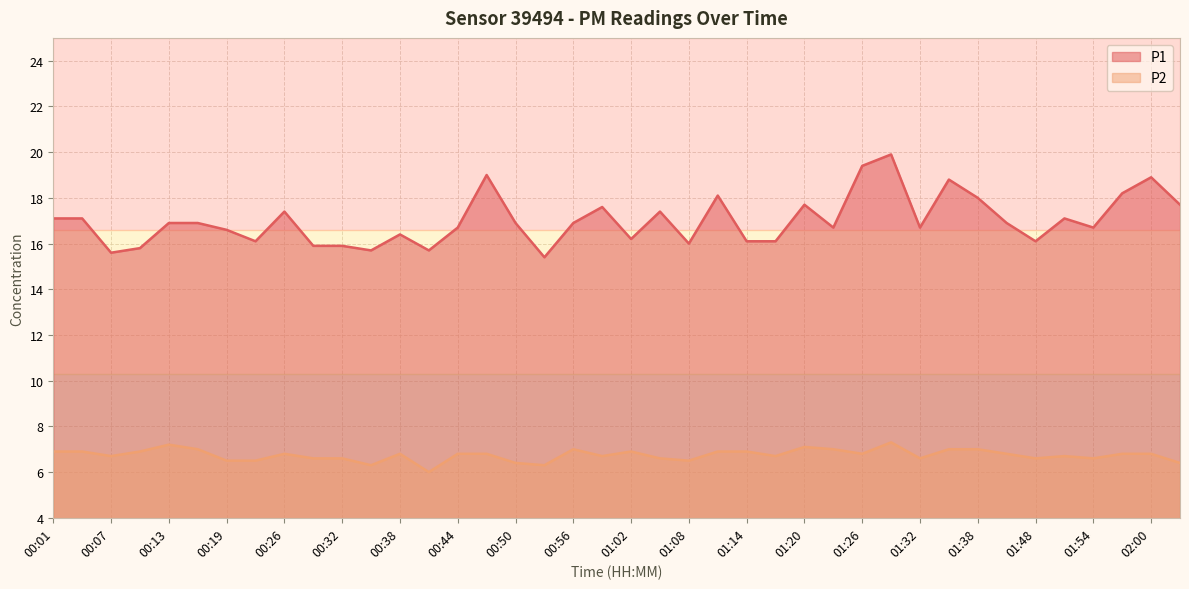

The P2 series shows 10.1 at 01:08. True or false?

False